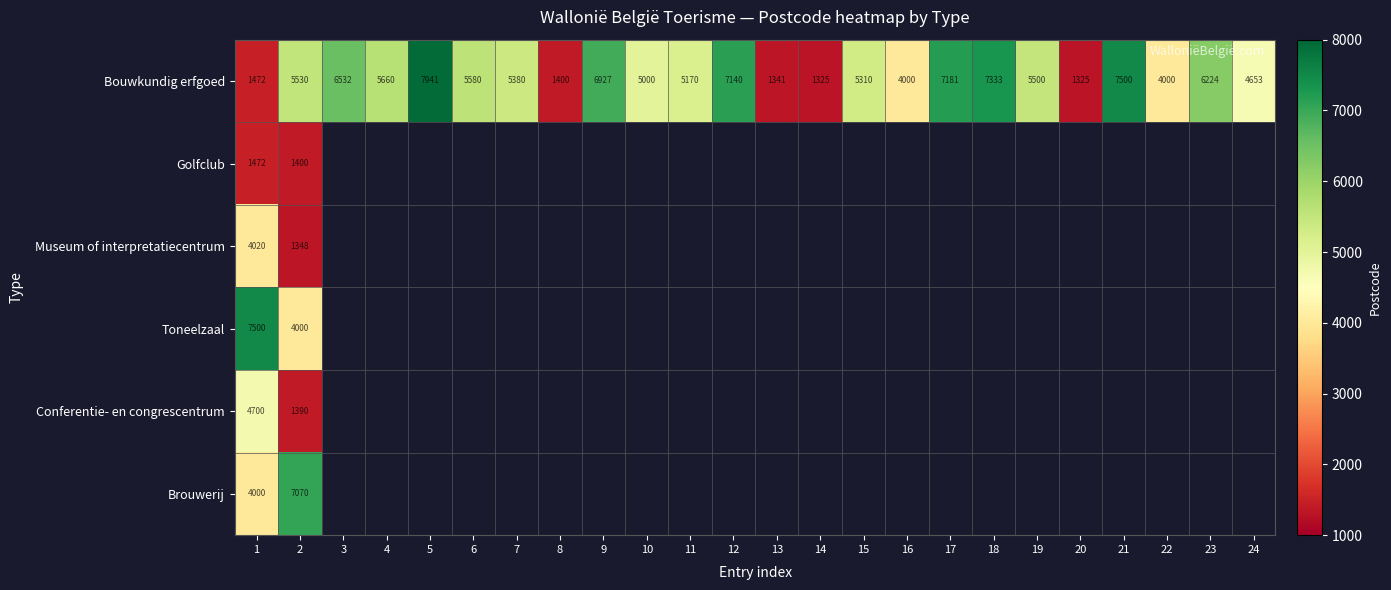

At 2, list the series in order from largest to smallest.

Brouwerij, Bouwkundig erfgoed, Toneelzaal, Golfclub, Conferentie- en congrescentrum, Museum of interpretatiecentrum